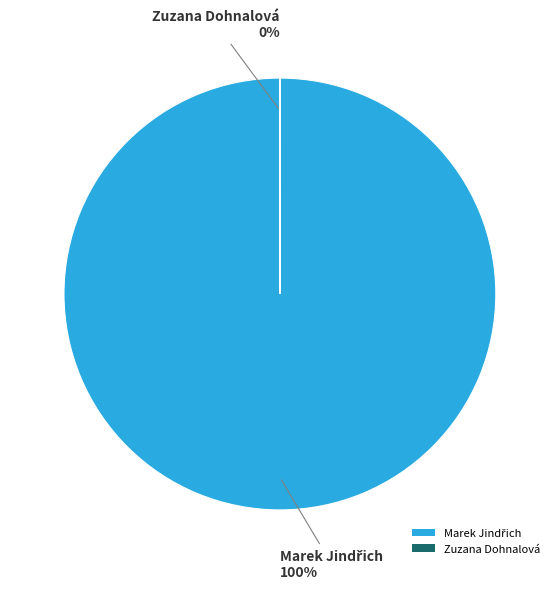

Is Marek Jindřich the majority of the pie?

Yes